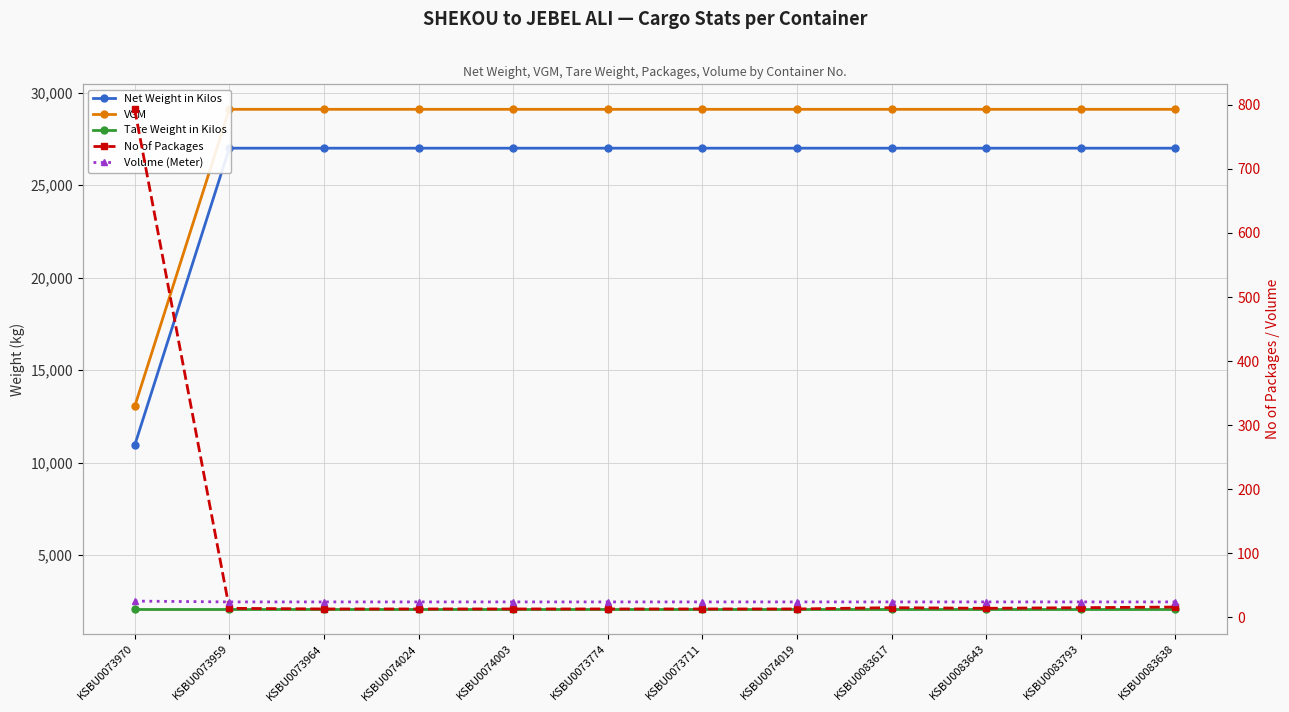

Where is No of Packages nearest to the value 403?

KSBU0083638